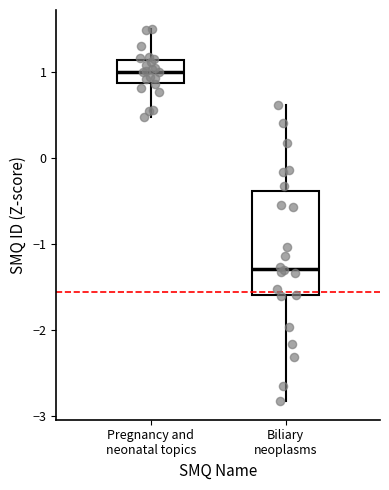

Reading left to right, read every box against the y-axis: the position of its median line, the range the box covers, and the ends of its whiskers. The values are not printed on the chart, so give them approximately, as read against the axis.

Pregnancy and neonatal topics: median 1.0, box 0.9 to 1.1, whiskers 0.5 to 1.5
Biliary neoplasms: median -1.3, box -1.6 to -0.4, whiskers -2.8 to 0.6